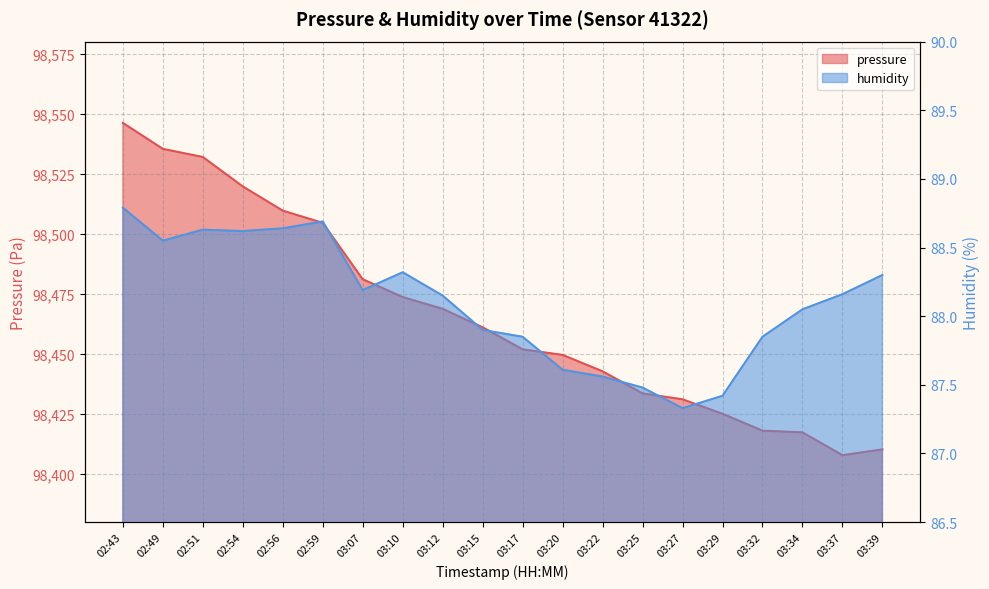

What is the sum of the humidity values at 02:54 and 03:27?

175.9